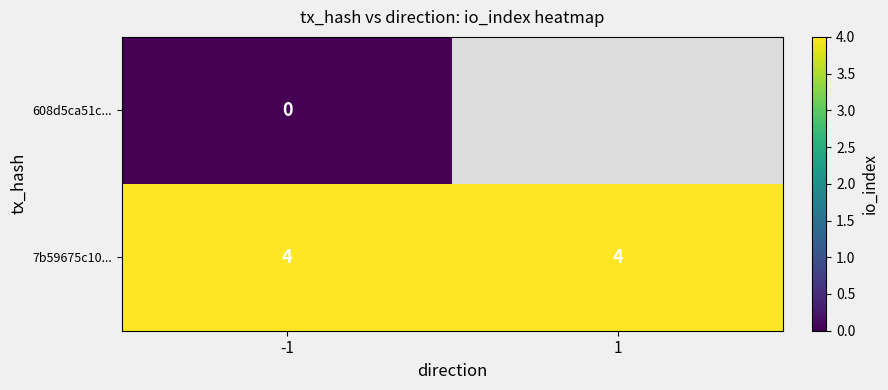

What is the maximum value for 7b59675c10...?

4